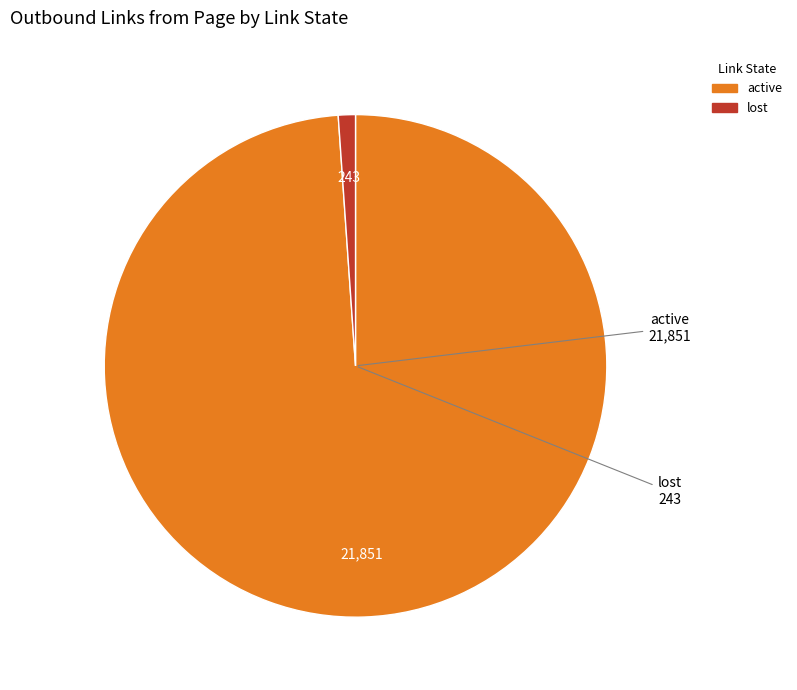

Does any single category account for the majority?

Yes